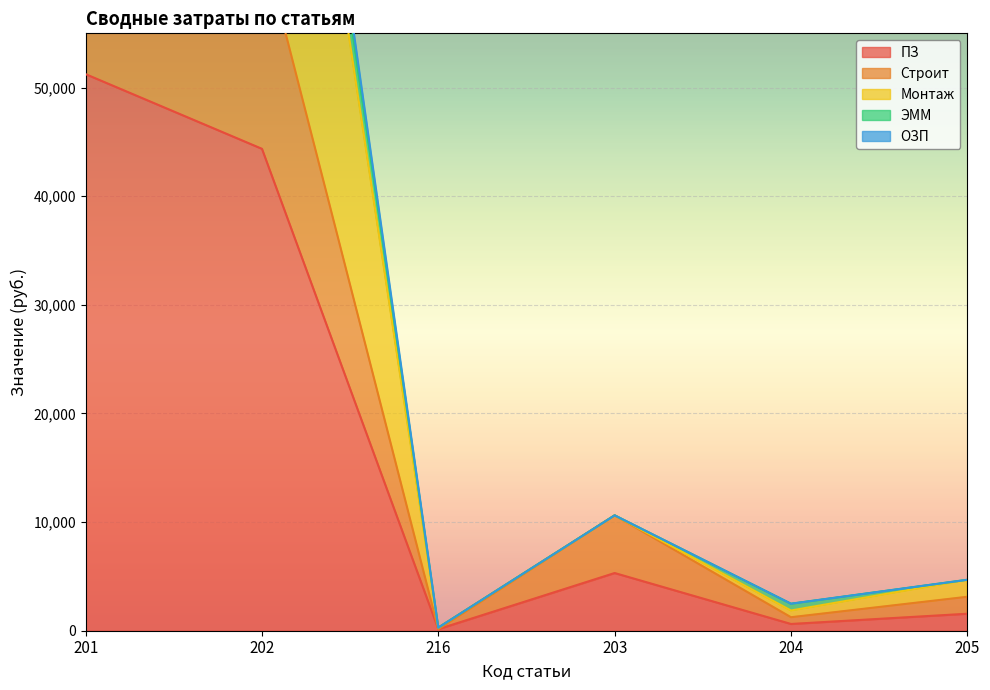

Is it true that Строит equals 228.2 at 216?

False